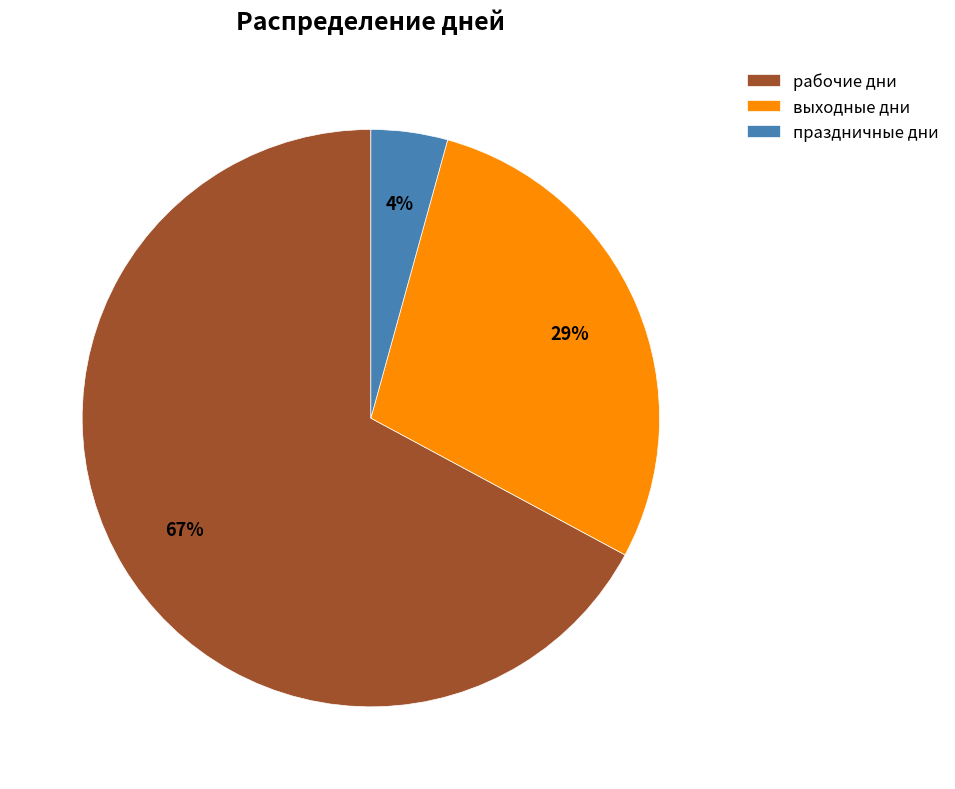

Is the sum of рабочие дни and праздничные дни greater than half?

Yes